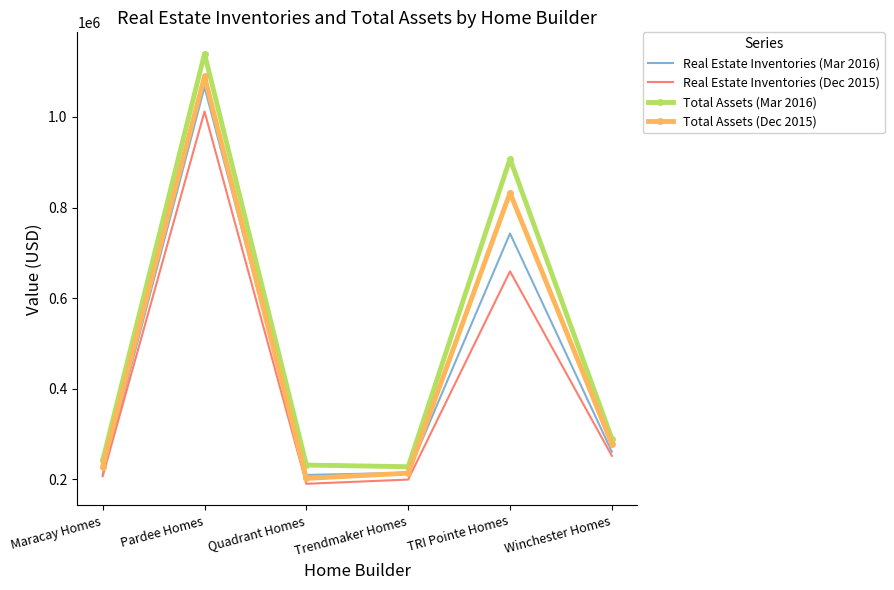

At which label does Real Estate Inventories (Dec 2015) reach its peak?

Pardee Homes